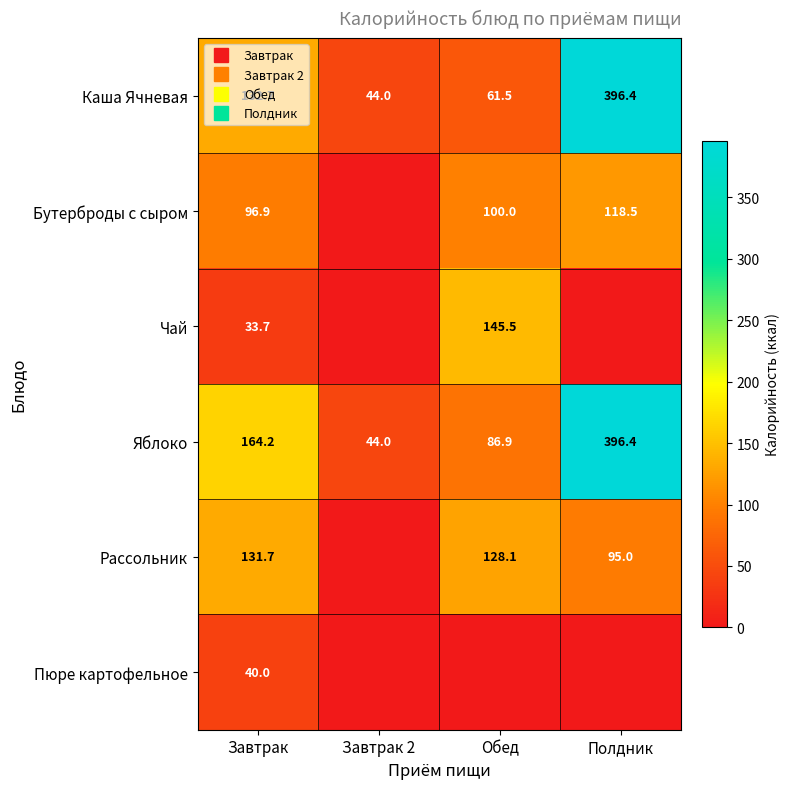

Which series has the largest total across all categories?

Яблоко